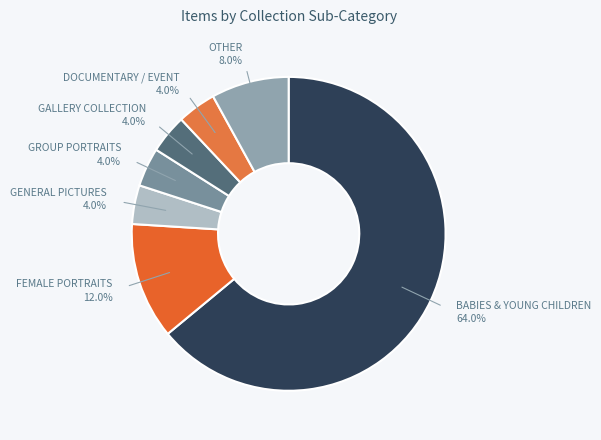

How many segments does this pie chart have?

7